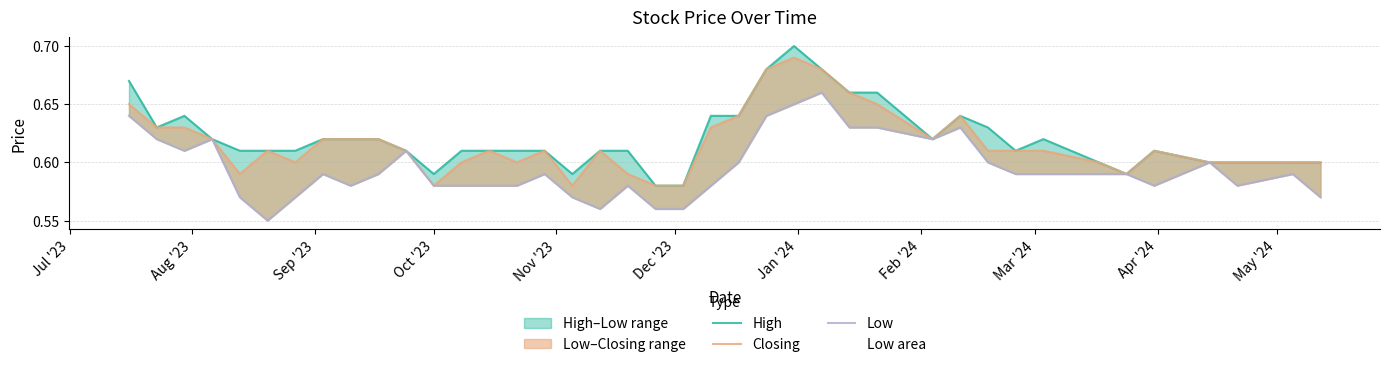

Which series has the largest total across all categories?

High